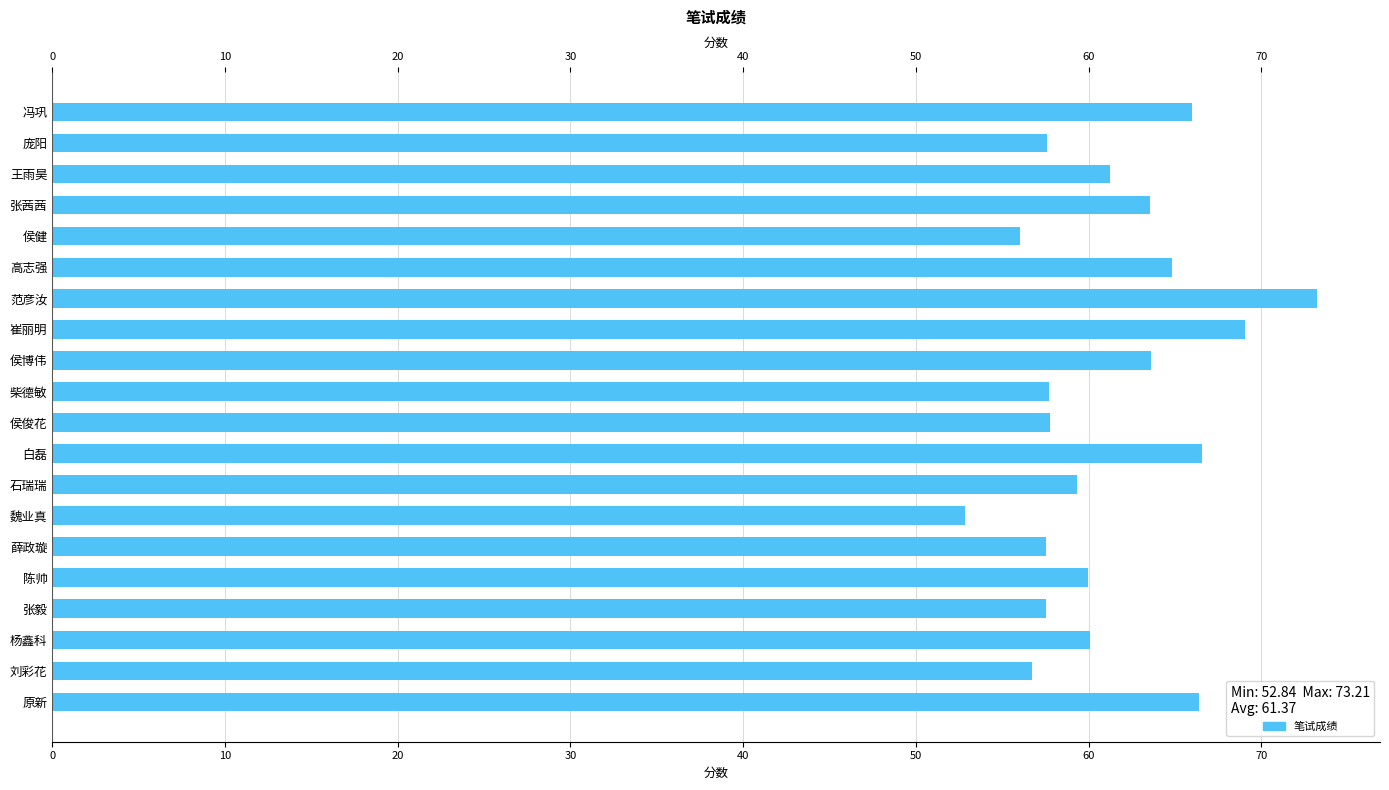

How many data points does each series have?

20